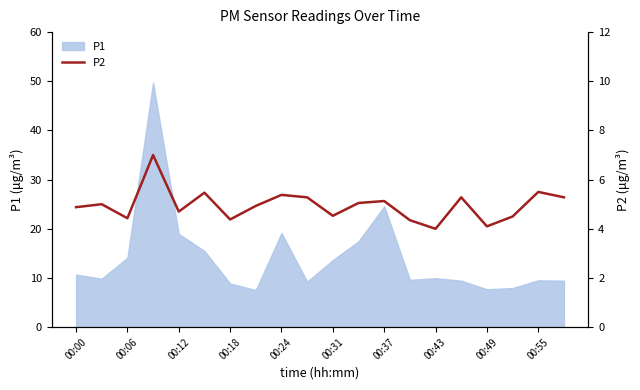

What is the highest value of the P1 series?

49.7